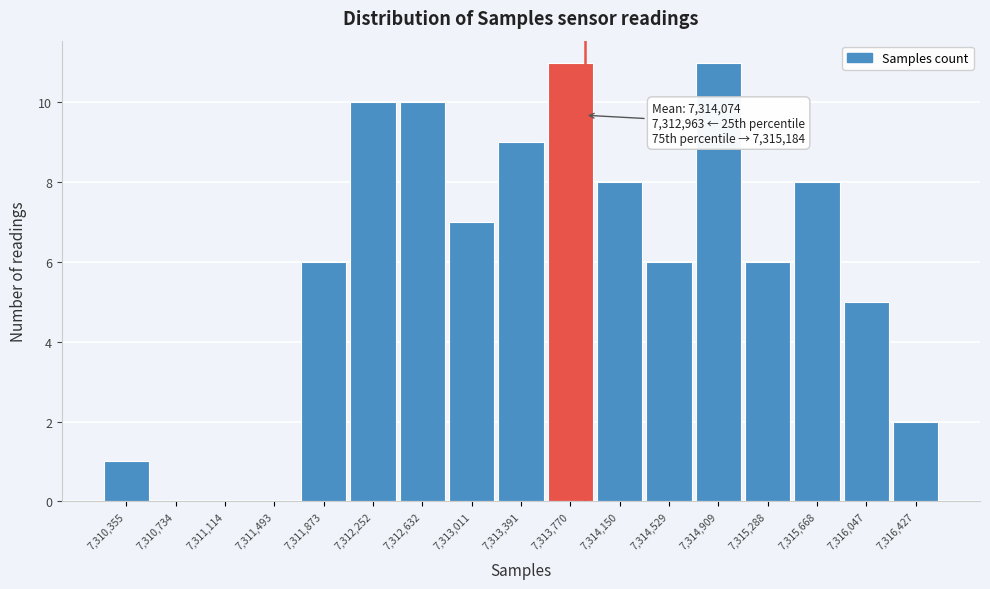

Reading right to left, transcribe all the data shown in this chart.

7,316,427=2	7,316,047=5	7,315,668=8	7,315,288=6	7,314,909=11	7,314,529=6	7,314,150=8	7,313,770=11	7,313,391=9	7,313,011=7	7,312,632=10	7,312,252=10	7,311,873=6	7,311,493=0	7,311,114=0	7,310,734=0	7,310,355=1